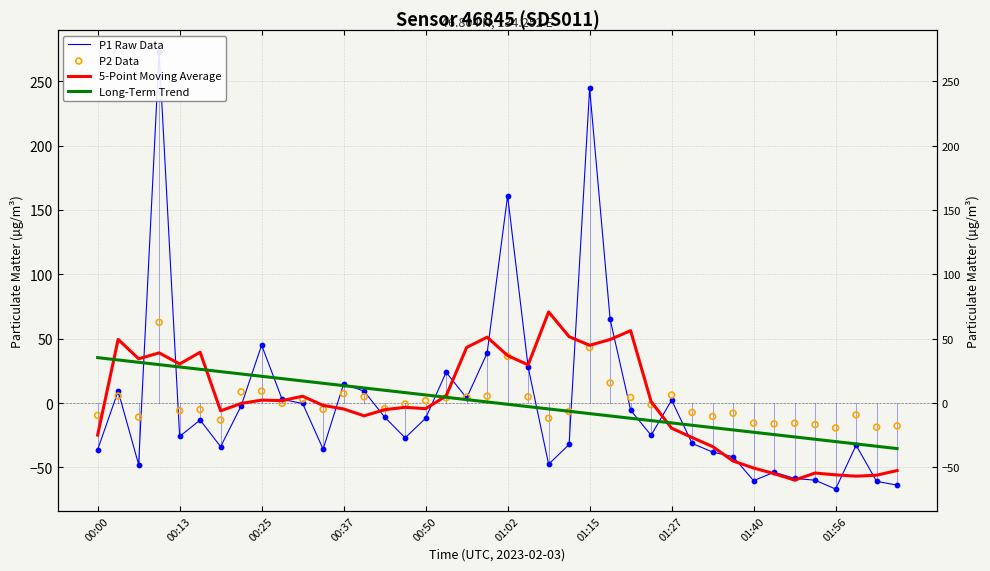

What are all the series names shown in the legend?

P1 Raw Data, 5-Point Moving Average, Long-Term Trend, P2 Data